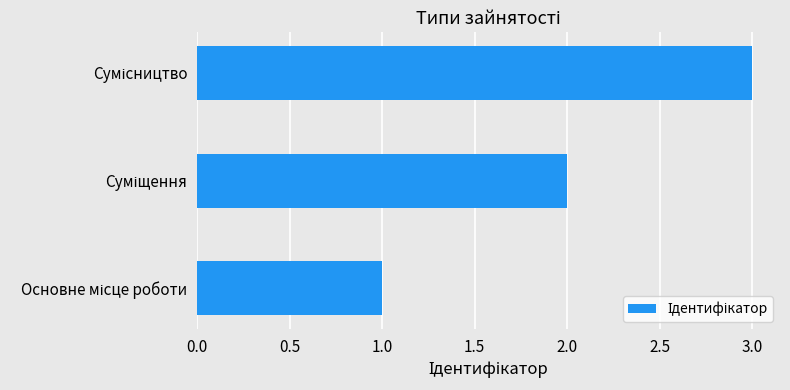

What is the sum of all values?

6